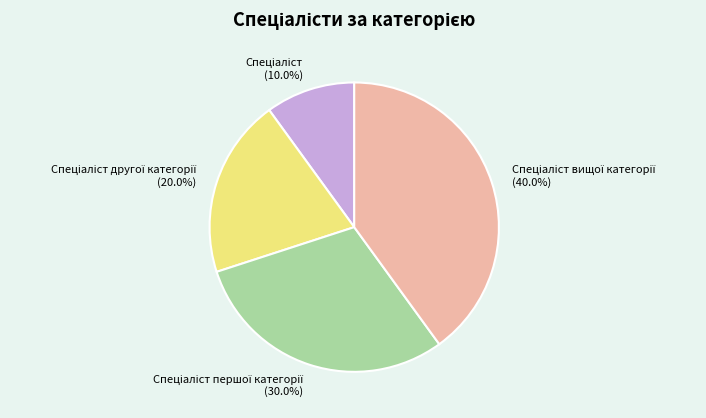

Does any single category account for the majority?

No